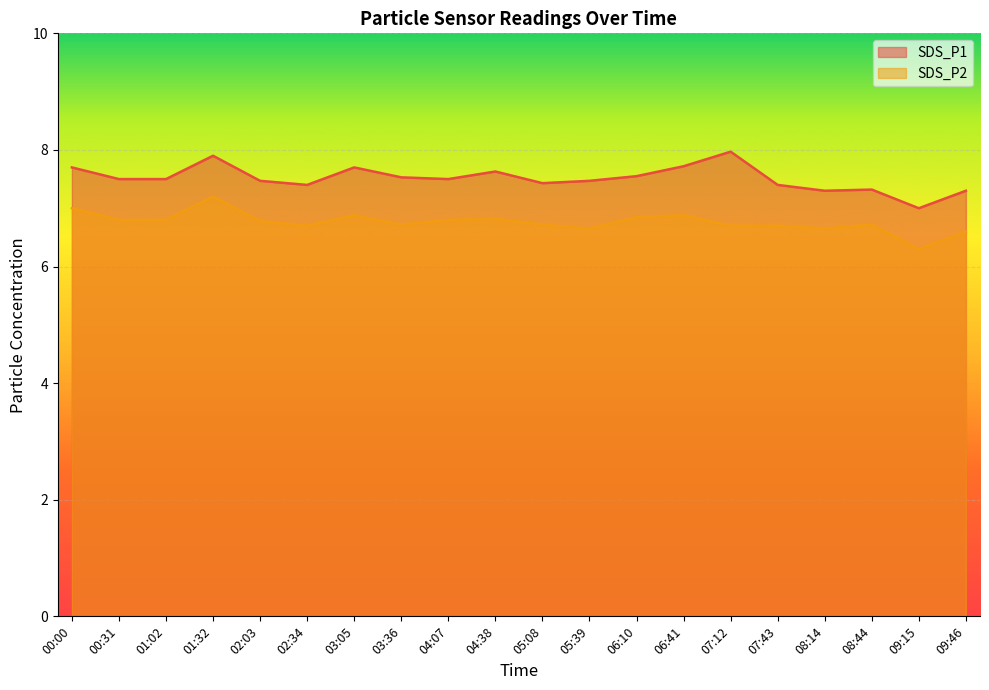

True or false: SDS_P1 and SDS_P2 cross at least once.

False